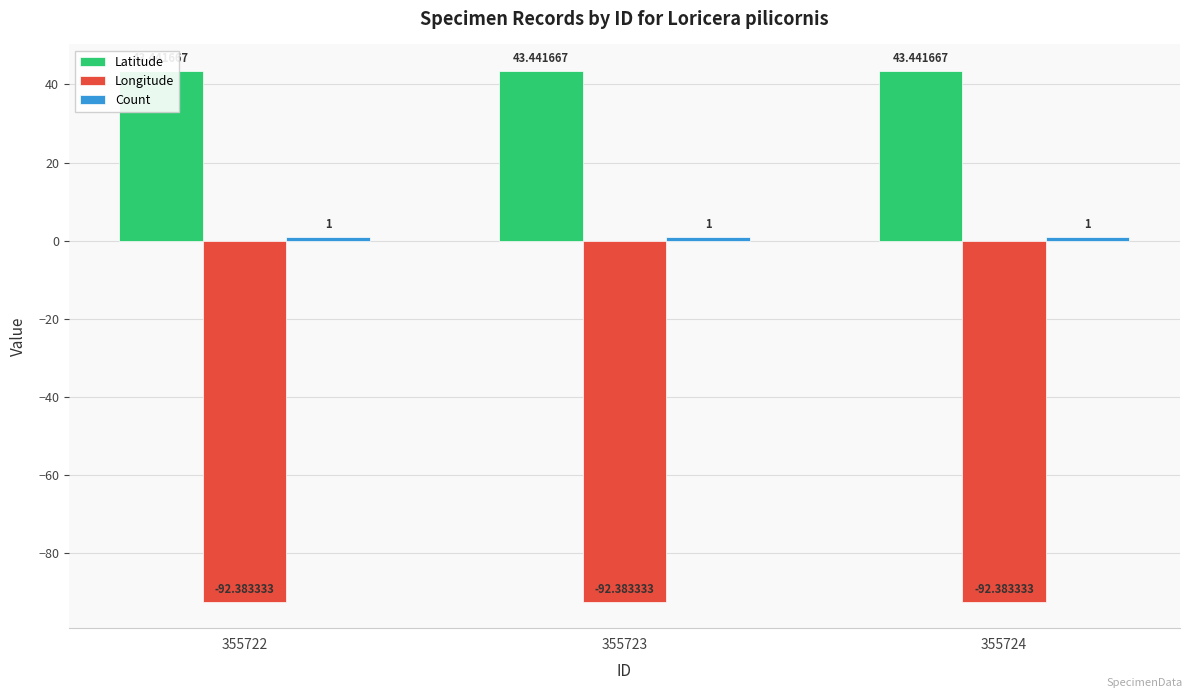

Does the chart contain any negative values?

Yes